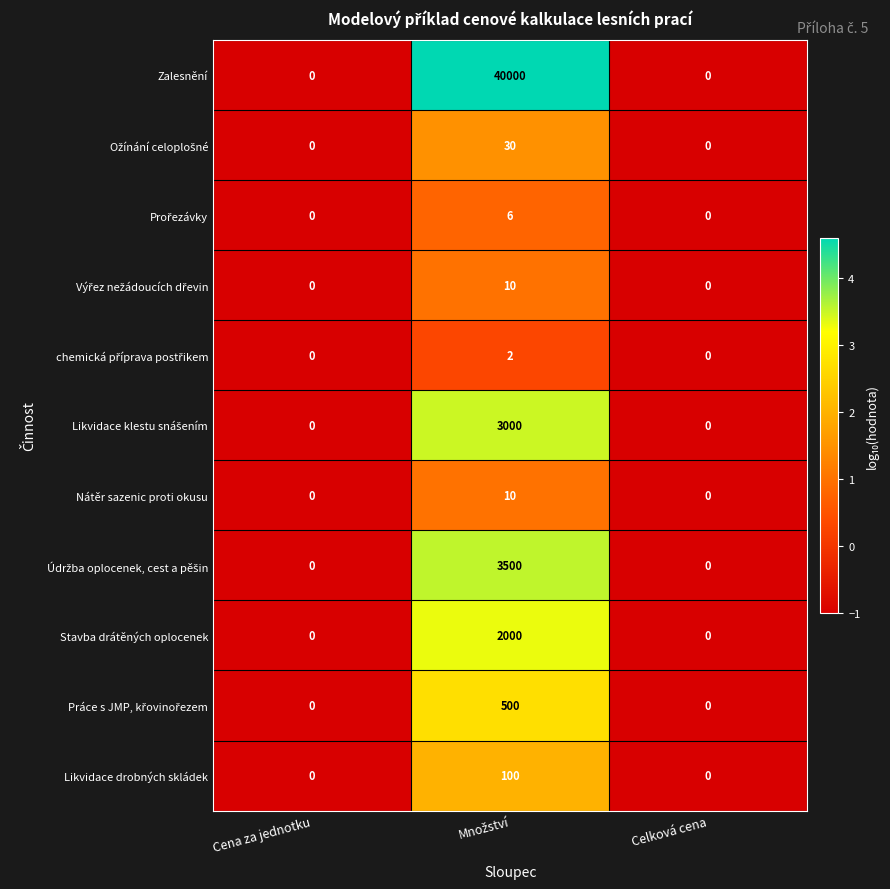

The Nátěr sazenic proti okusu series shows 0 at Celková cena. True or false?

True